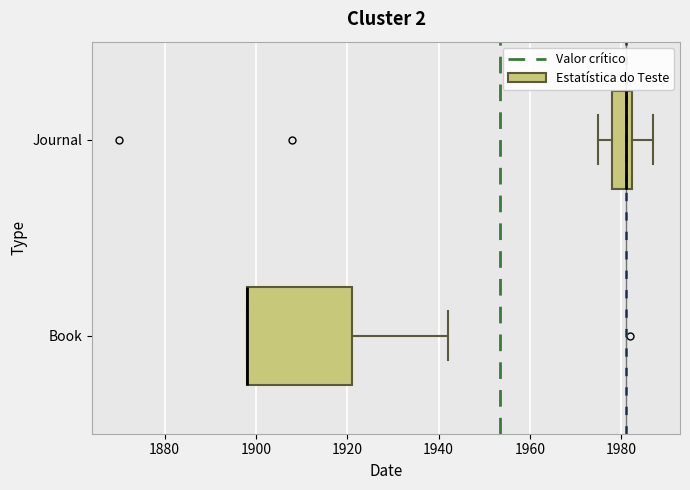

Reading bottom to top, read every box against the x-axis: the position of its median line, the range the box covers, and the ends of its whiskers. The values are not printed on the chart, so give them approximately, as read against the axis.

Book: median 1898 (drawn on the box's left edge), box 1898 to 1922, whiskers 1898 to 1942
Journal: median 1982 (just left of the box's right edge), box 1978 to 1982, whiskers 1976 to 1988